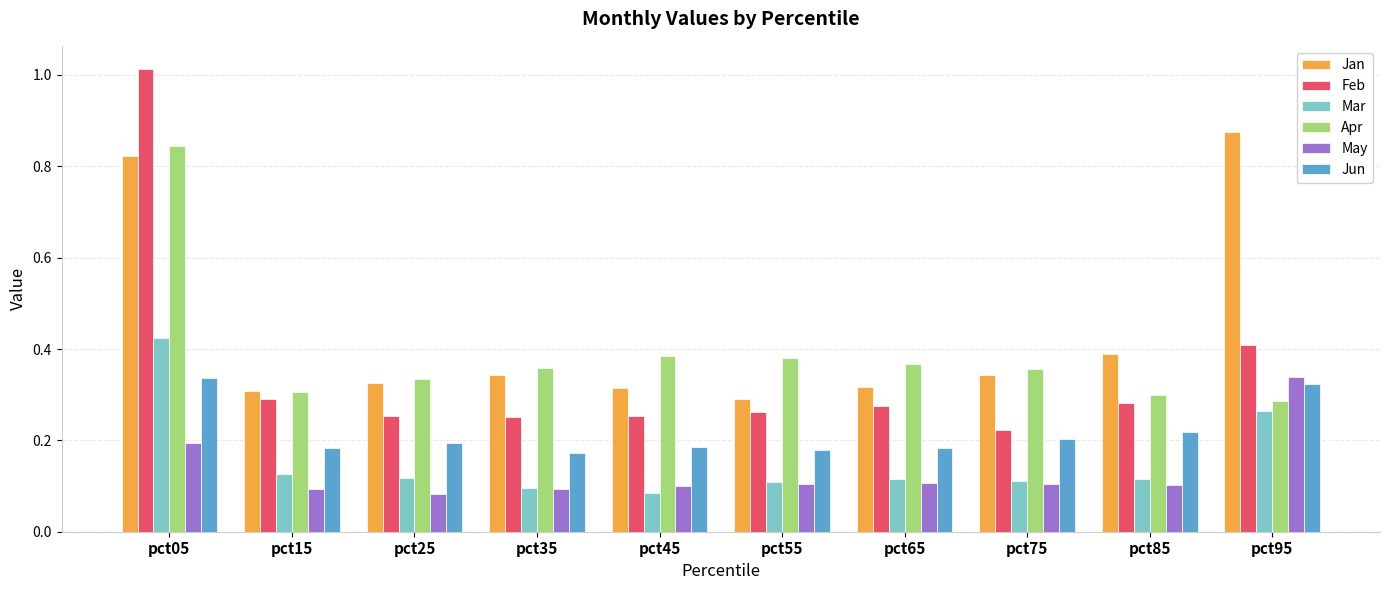

What are all the series names shown in the legend?

Jan, Feb, Mar, Apr, May, Jun